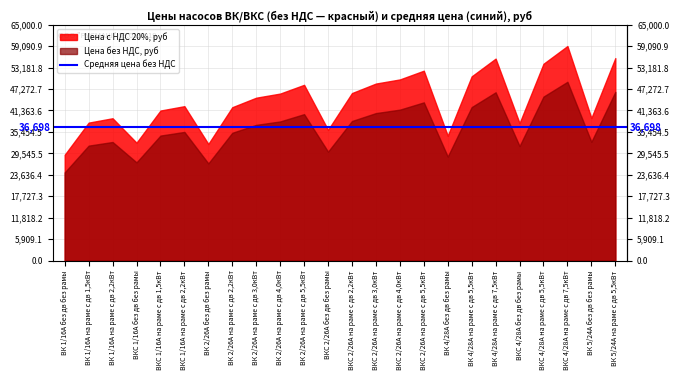

What is the approximate value of Цена без НДС, руб at ВК 1/16А без дв без рамы?

24308.0